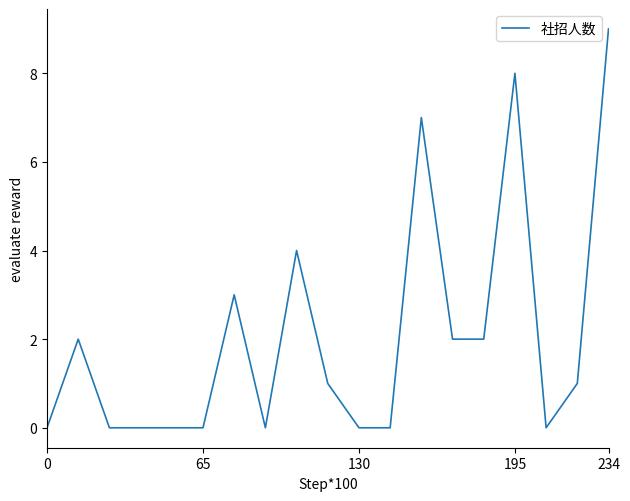

What is the difference between the maximum and minimum values?

9